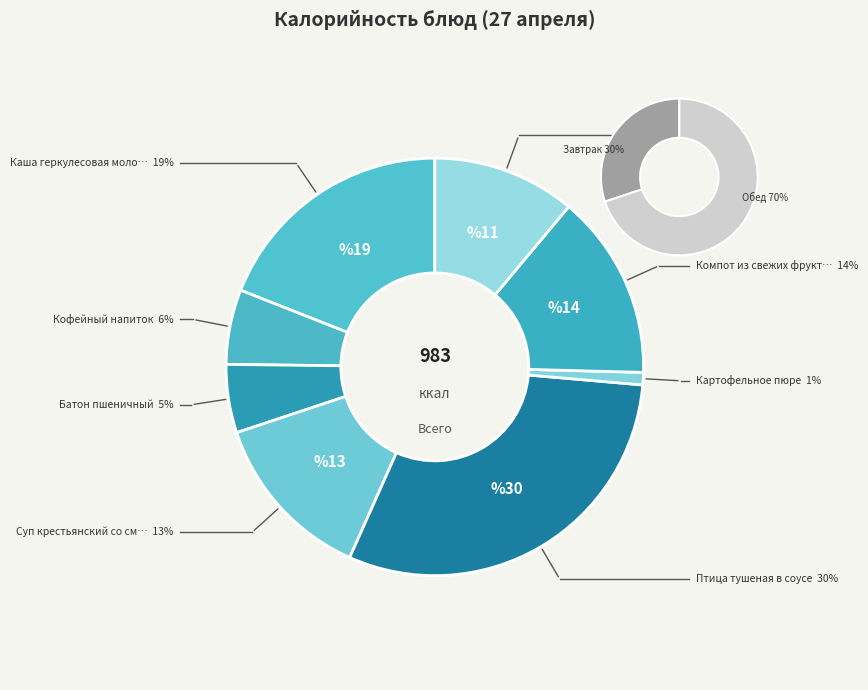

Is Батон пшеничный the majority of the pie?

No